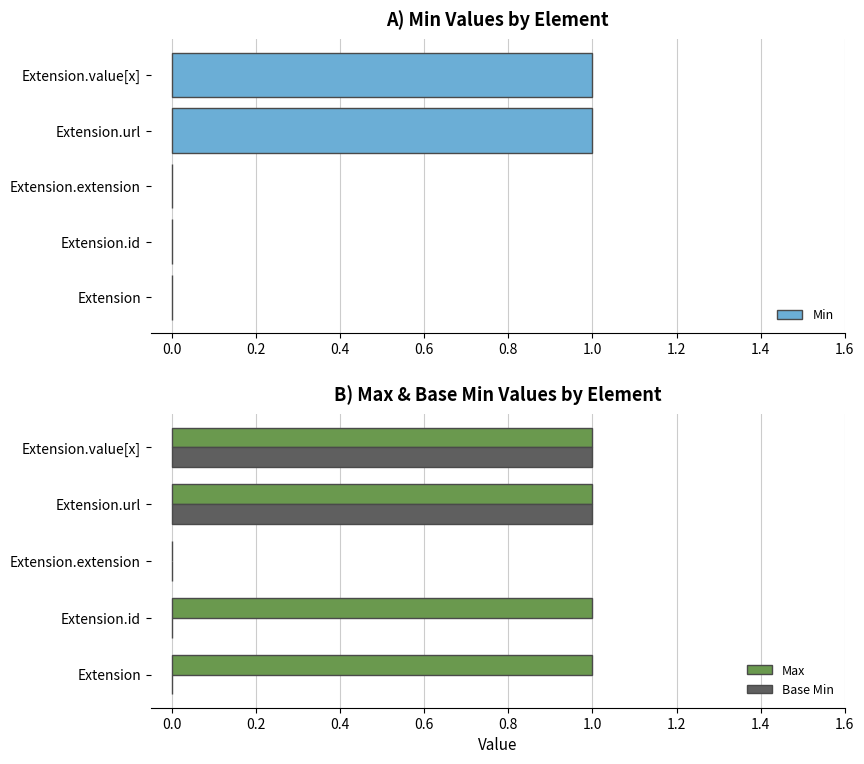

What is the highest value of the Min series?

1